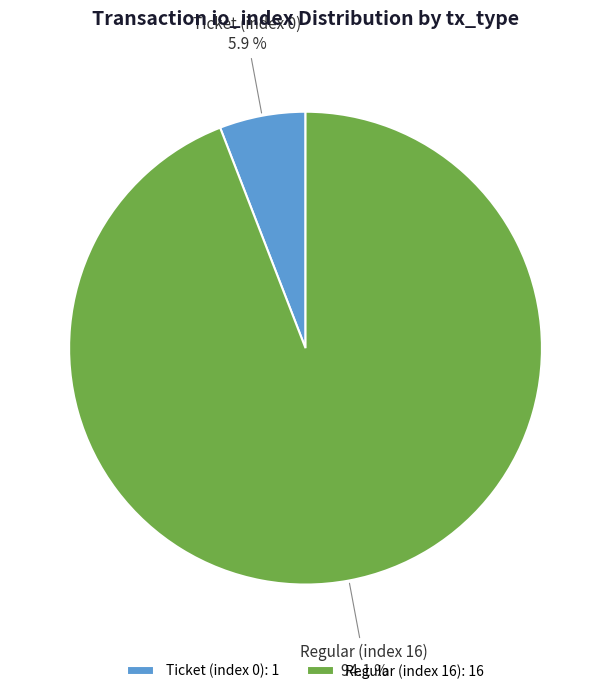

Does any single category account for the majority?

Yes